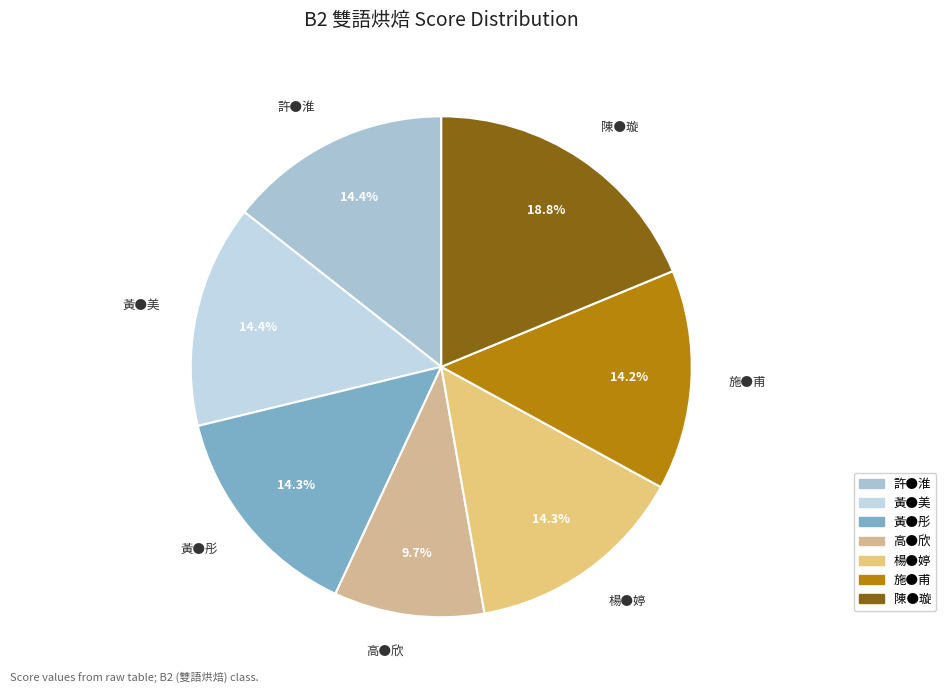

The 黃●美 slice represents 7% of the pie. True or false?

False